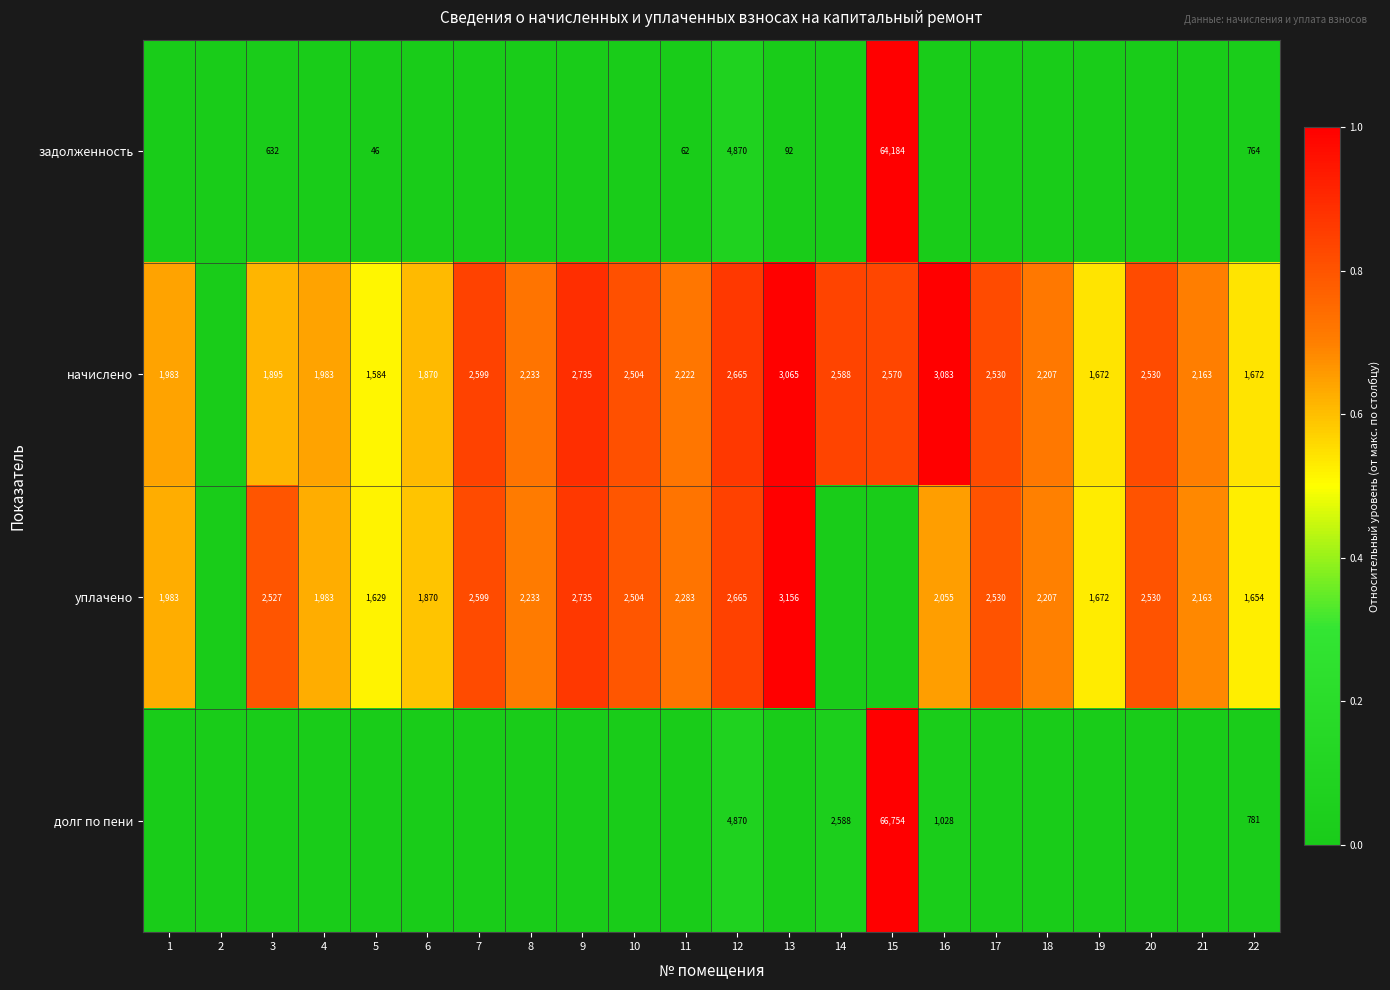

Is the value of начислено at 16 greater than the value of уплачено at 11?

Yes